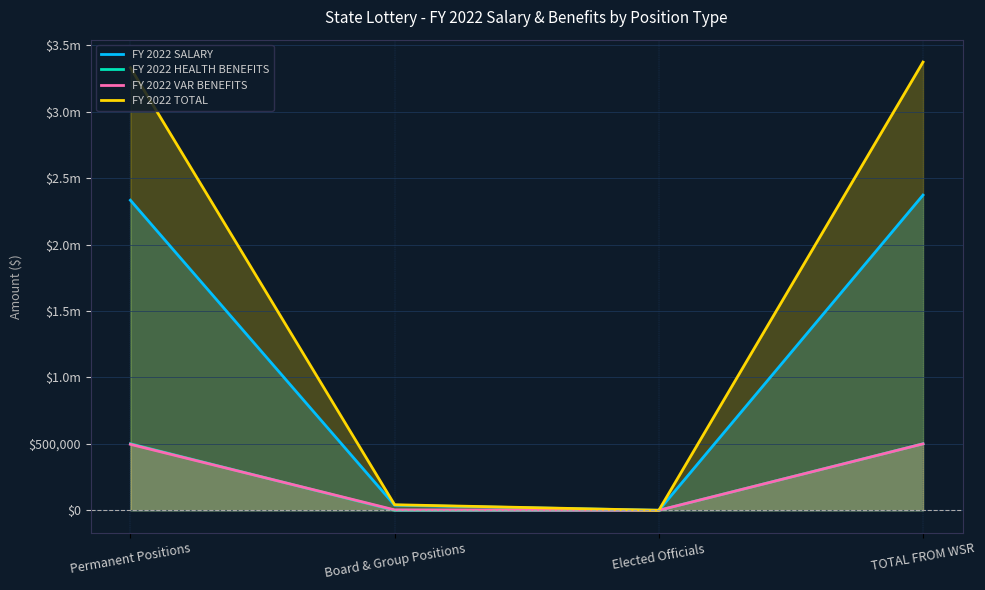

Rank the series by their maximum value, from highest to lowest.

FY 2022 TOTAL, FY 2022 SALARY, FY 2022 HEALTH BENEFITS, FY 2022 VAR BENEFITS